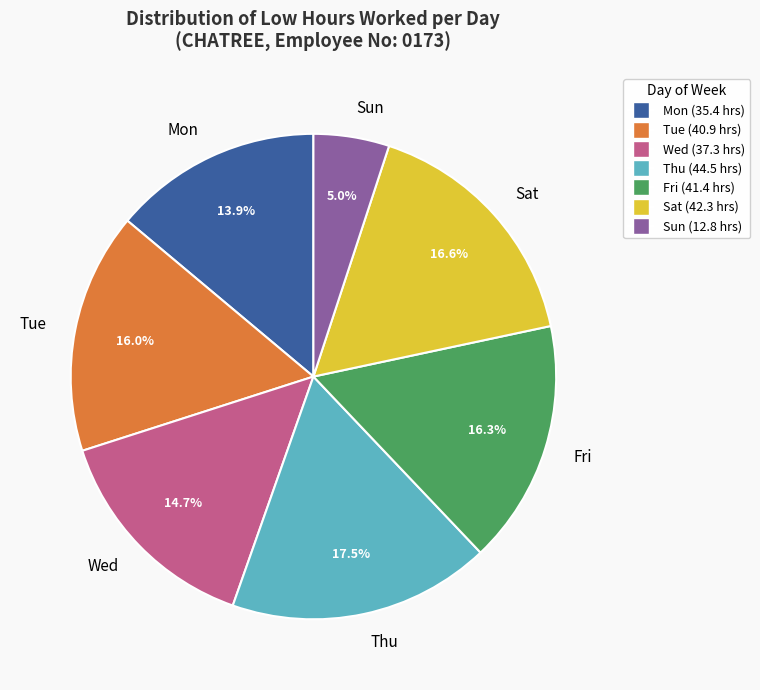

Does Sun represent more than half of the total?

No